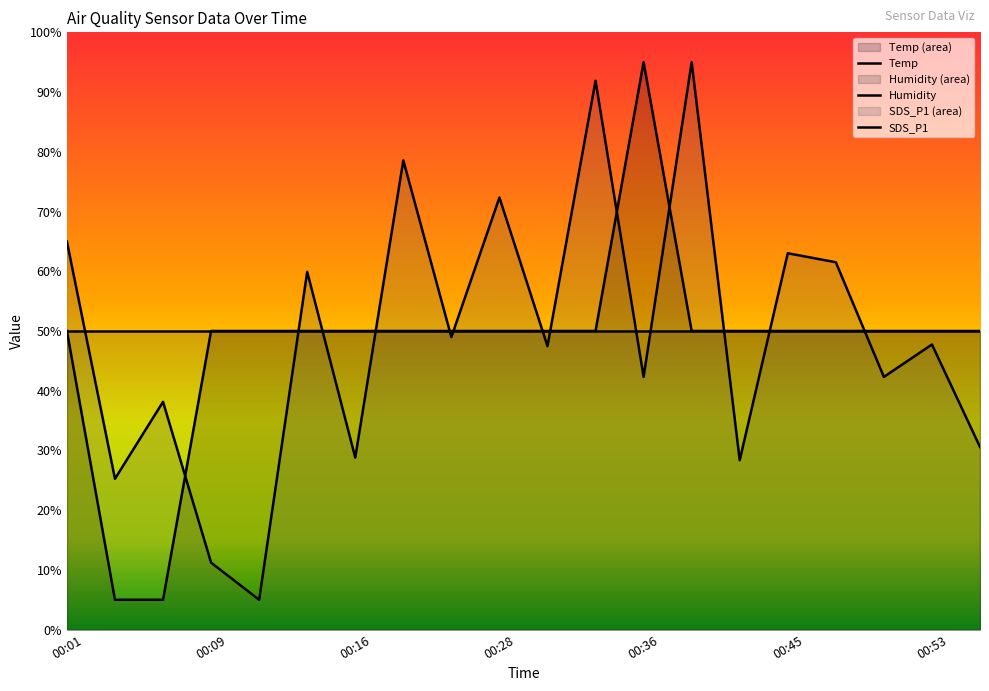

Between 00:23 and 00:28, which is larger?

00:23